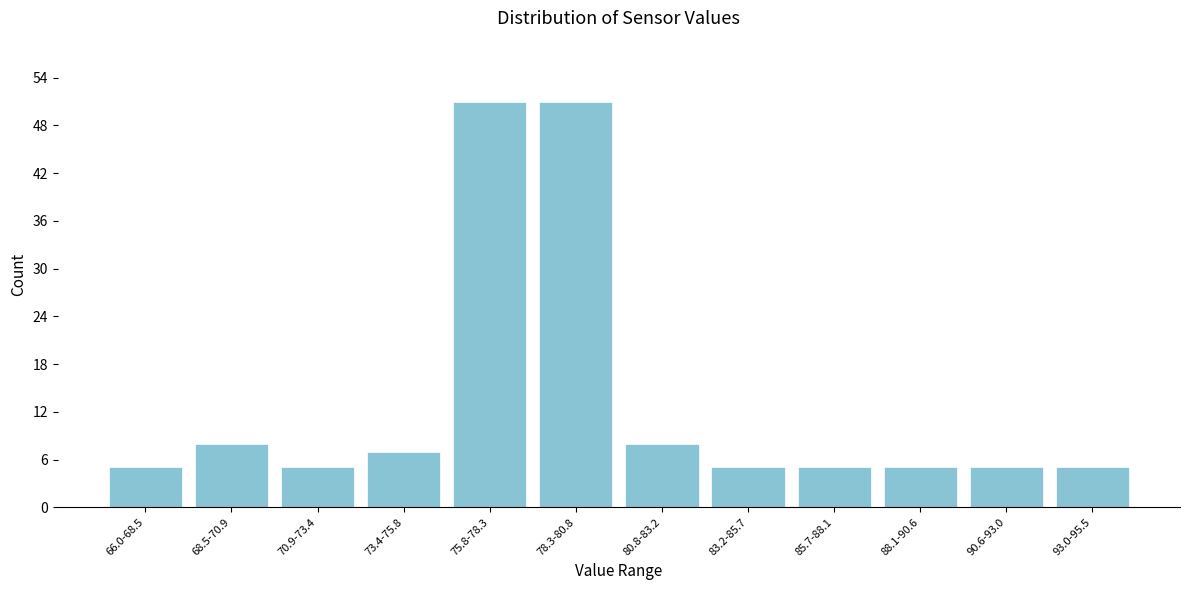

Reading right to left, transcribe all the data shown in this chart.

5	5	5	5	5	8	51	51	7	5	8	5